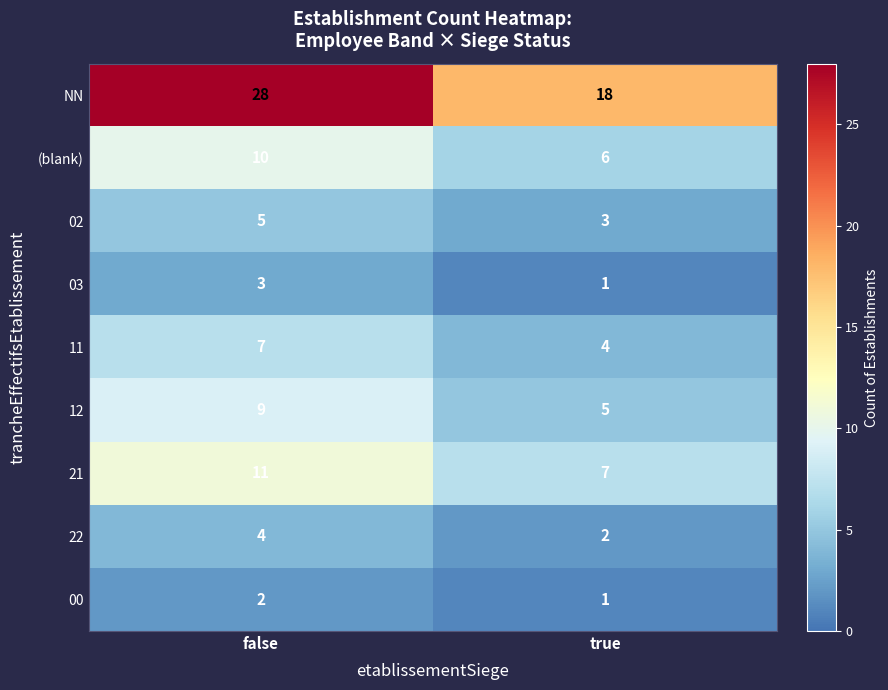

What is the total value across all series at false?

79